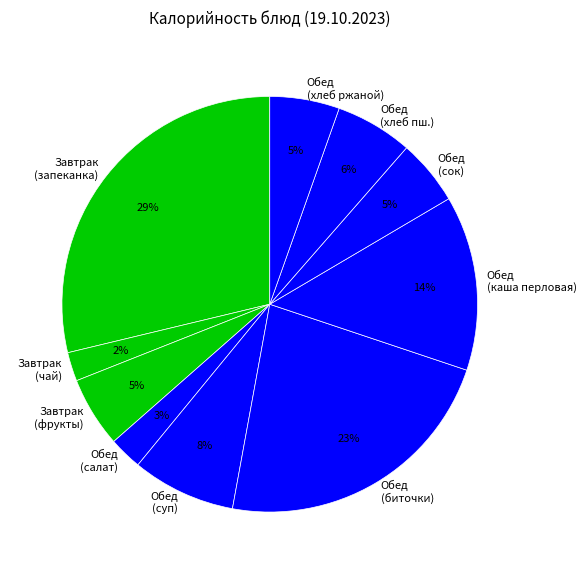

What is the ratio of the value at Обед (суп) to the value at Завтрак (запеканка)?

0.3